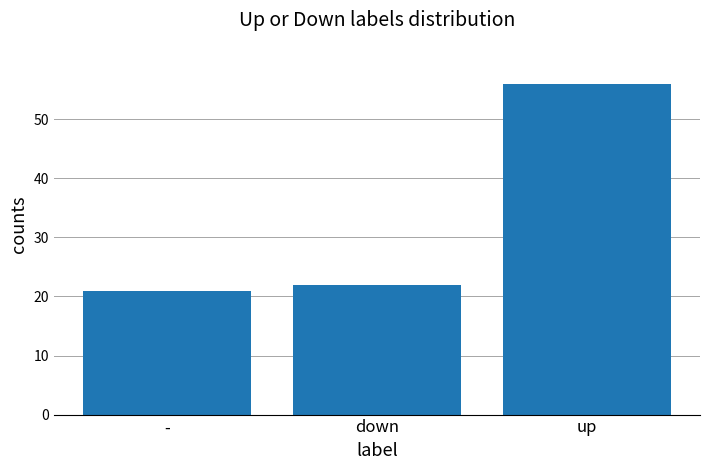

Rank the categories by value from lowest to highest.

-, down, up